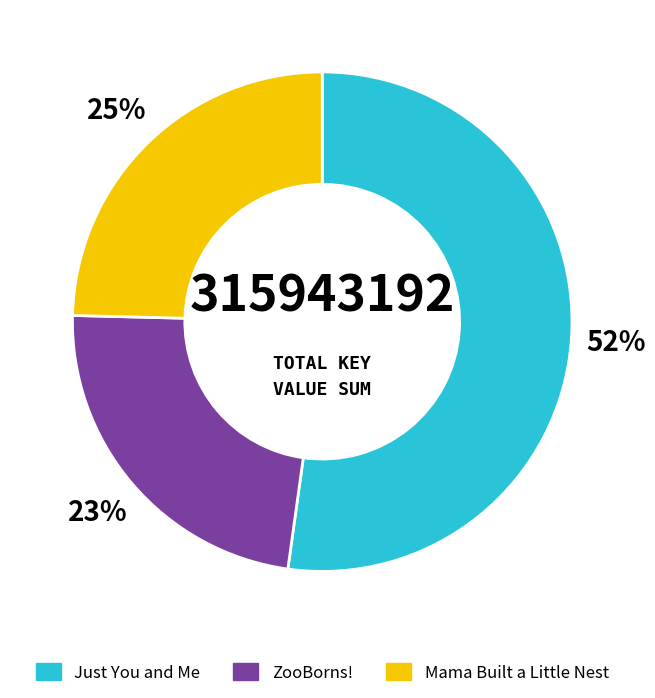

To the nearest percent, what is the average slice percentage?

33%